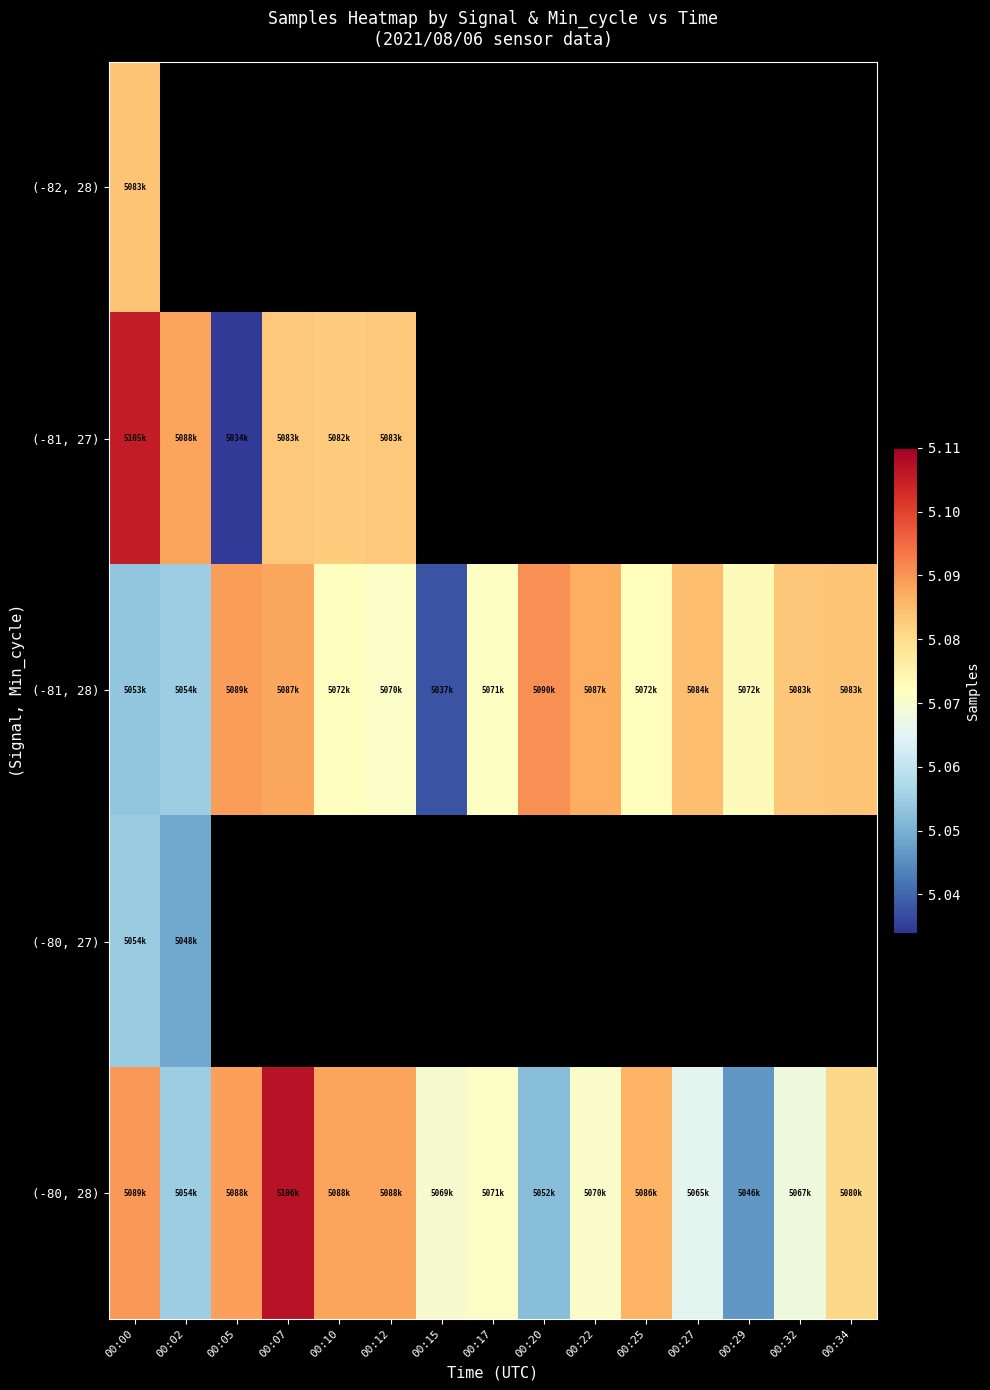

How many categories are shown in the chart?

15